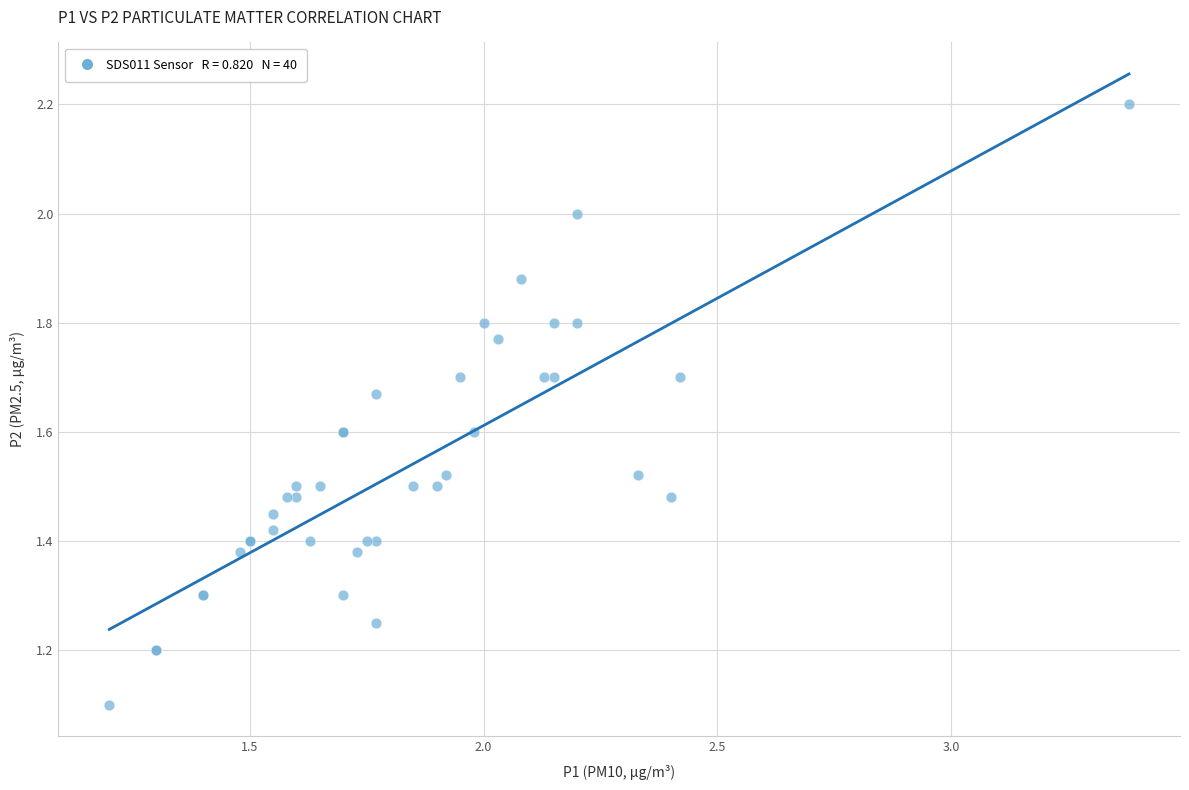

What Y value in the scatter plot is closest to 1?

1.1